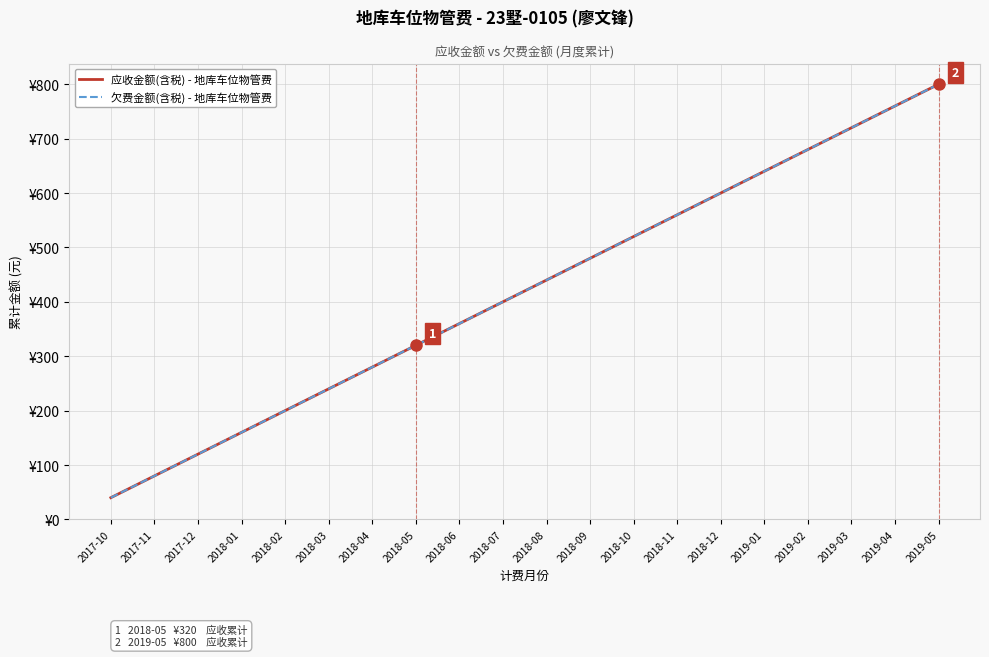

Does the chart display data point markers on the line(s)?

No